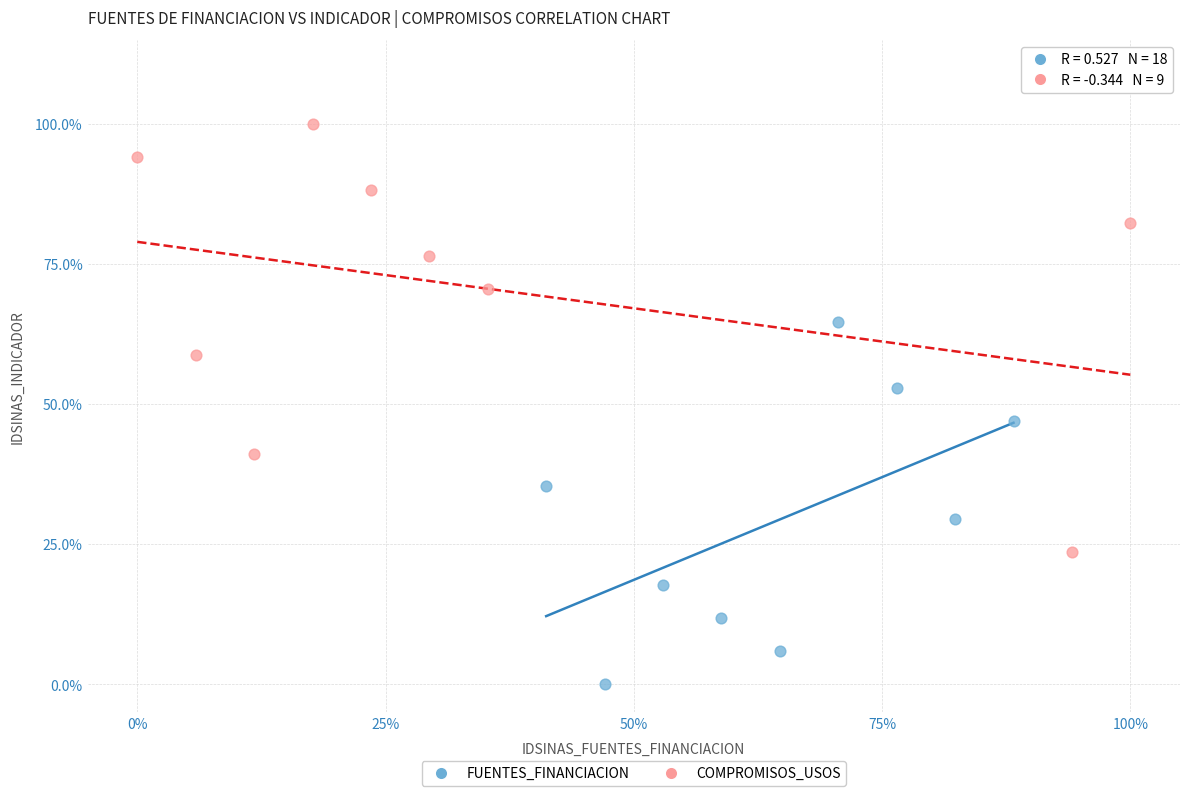

Which series reaches the minimum Y coordinate?

FUENTES_FINANCIACION